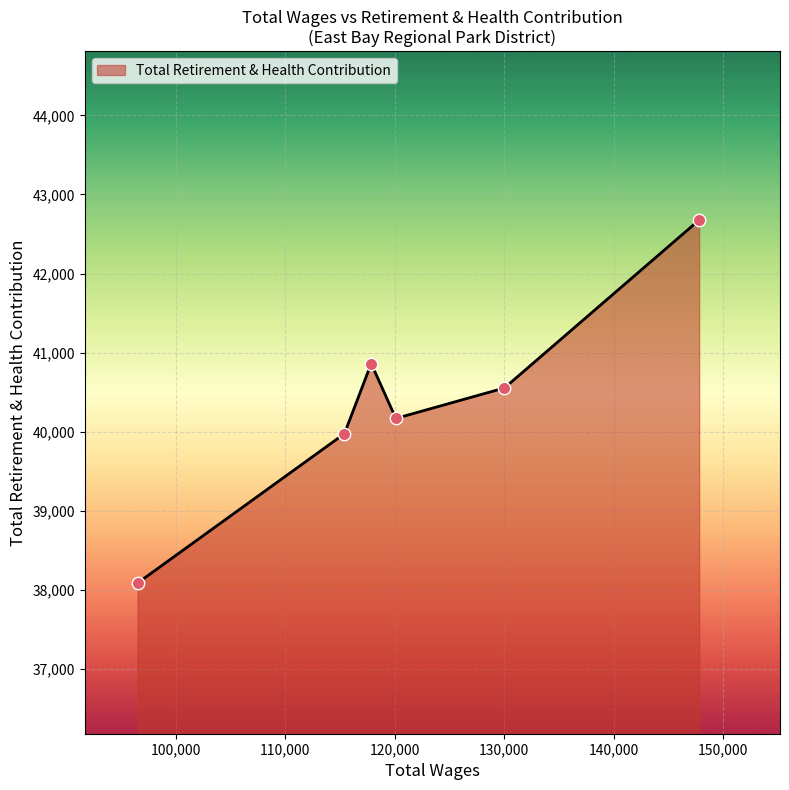

How many interior local valleys (lower than both neighbors) does the data have?

1